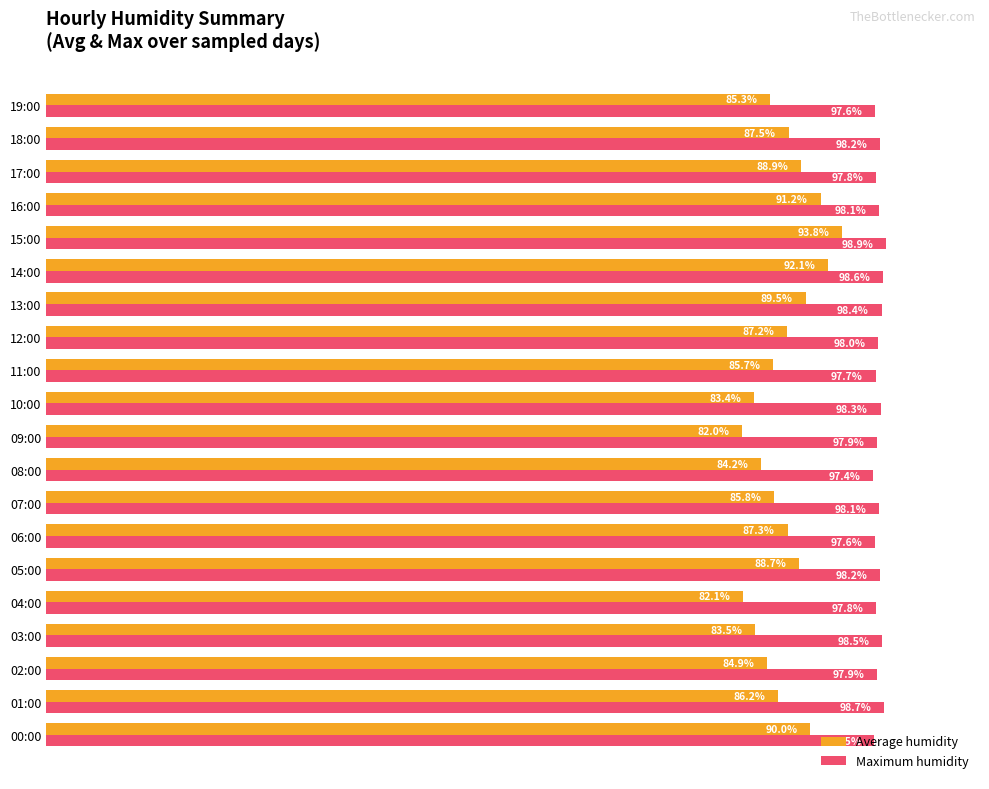

At which label is Average humidity closest to 87?

12:00